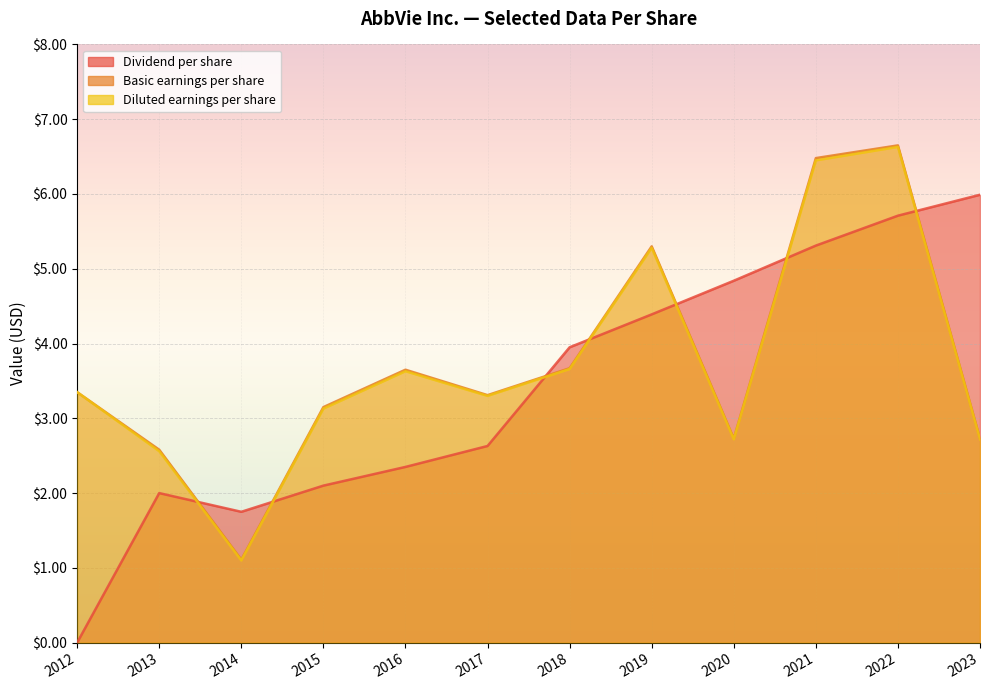

How many values in the Diluted earnings per share series exceed 3?

8